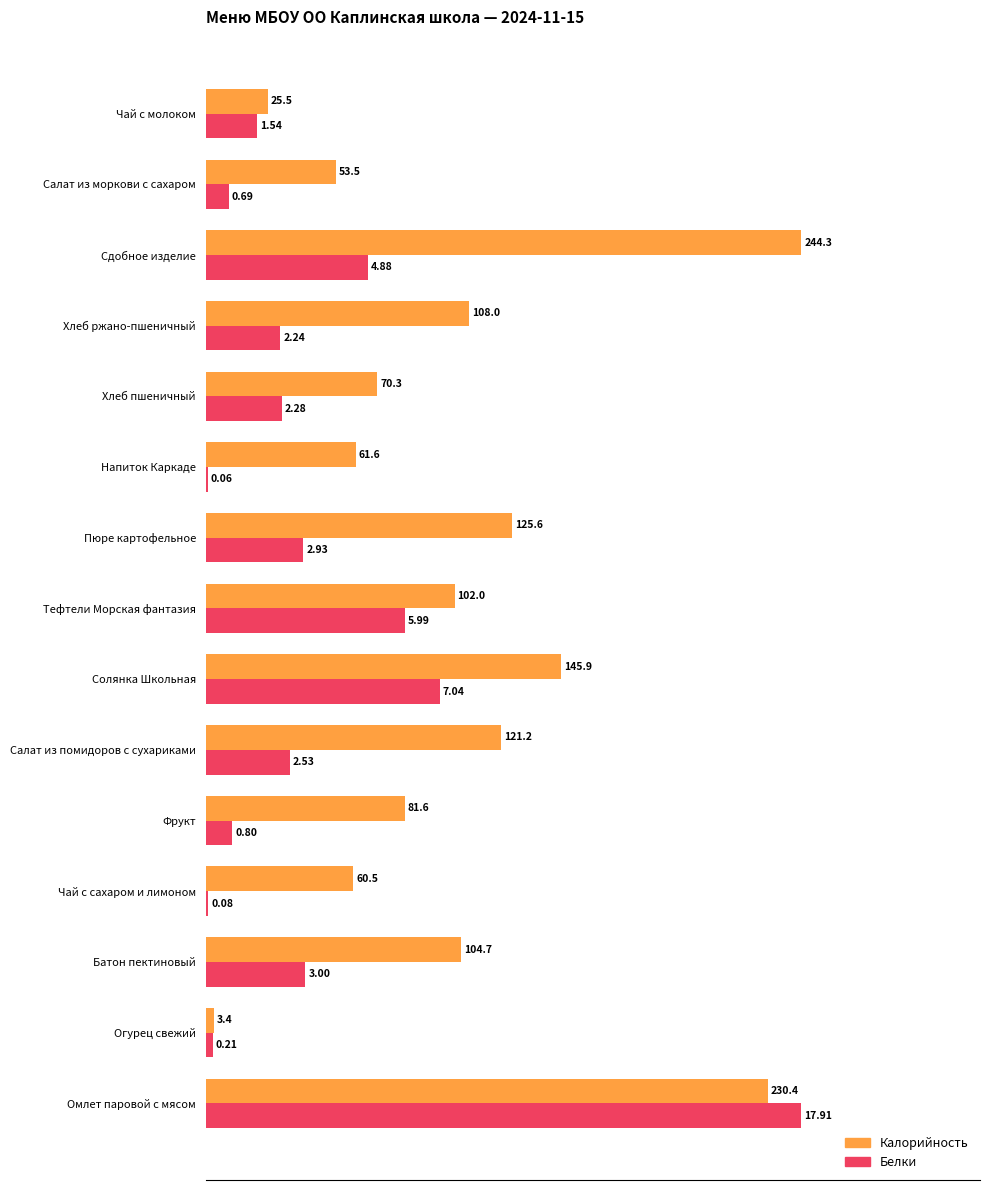

Rank the series by their average value, from highest to lowest.

Калорийность, Белки